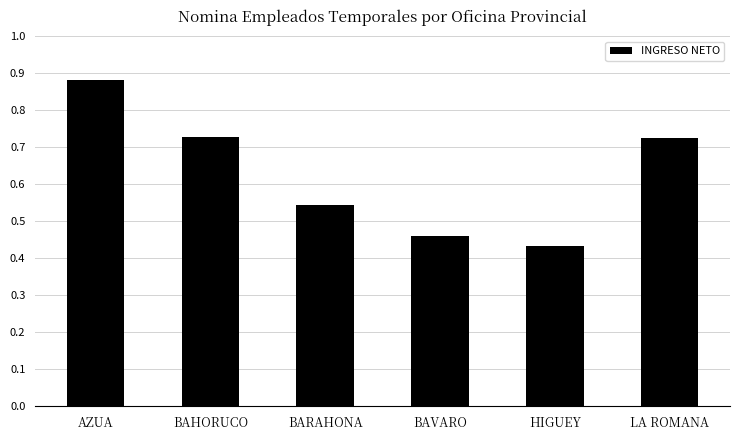

Between HIGUEY and AZUA, which is larger?

AZUA